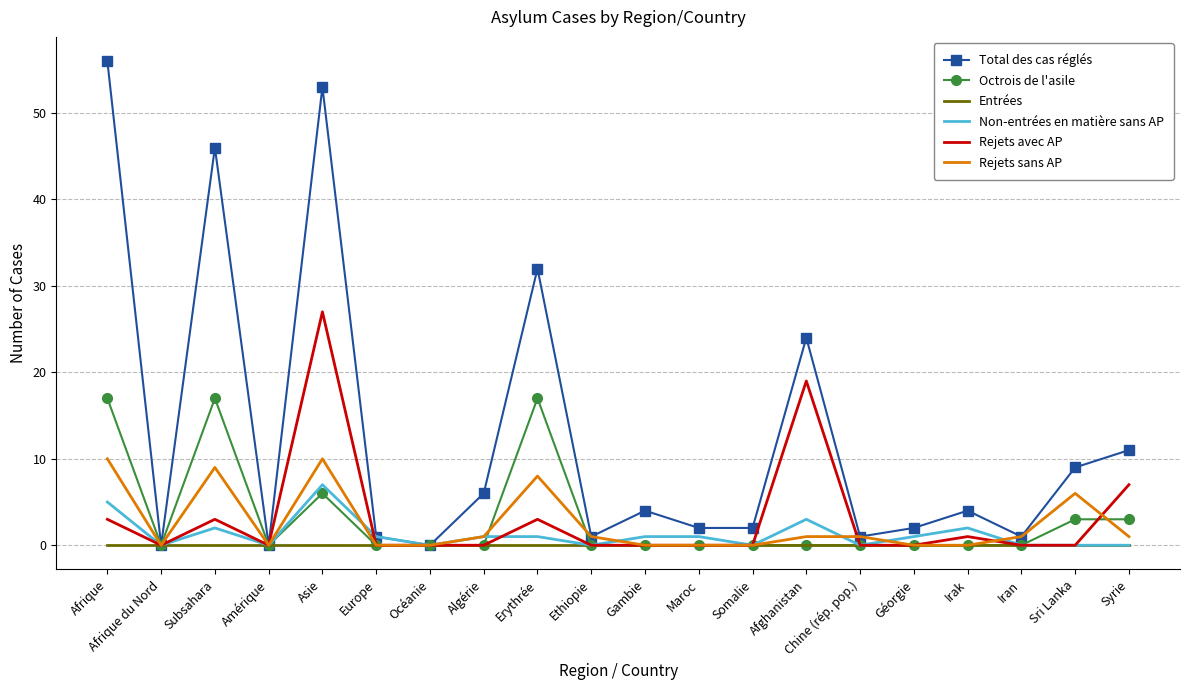

The Entrées series shows 0 at Gambie. True or false?

True